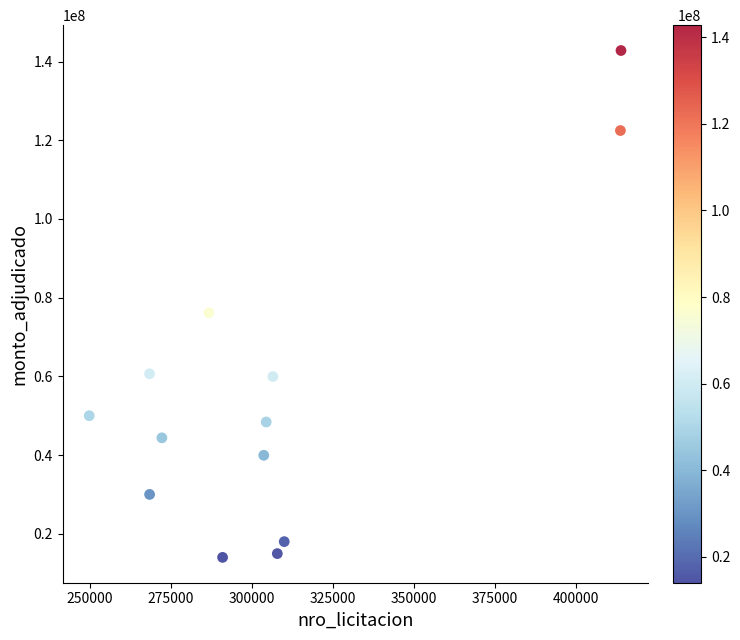

What Y value in the scatter plot is closest to 78400000?

76143429